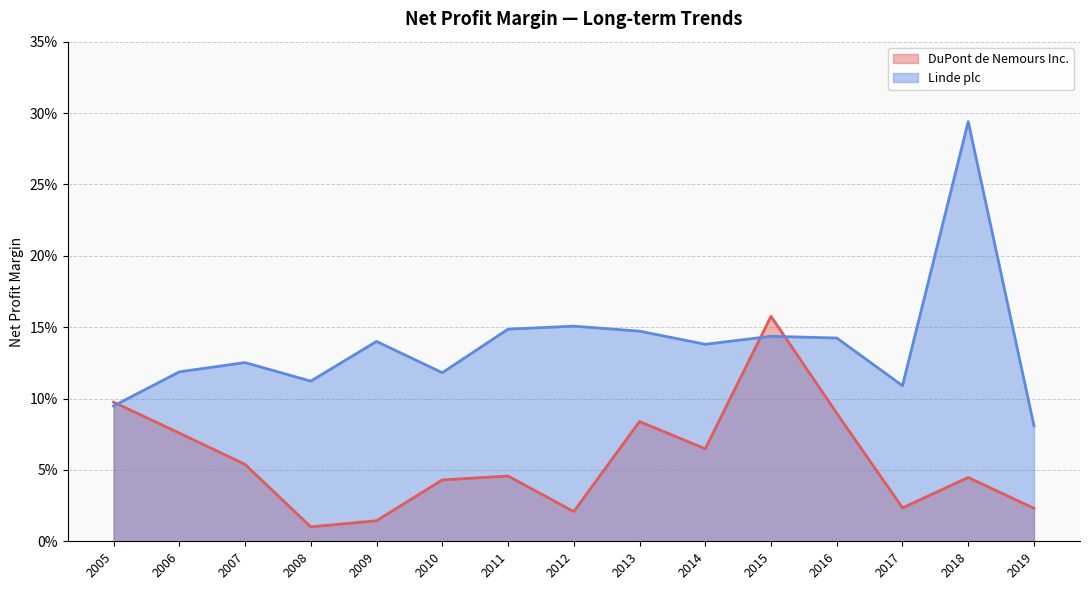

Count the number of data series in this chart.

2